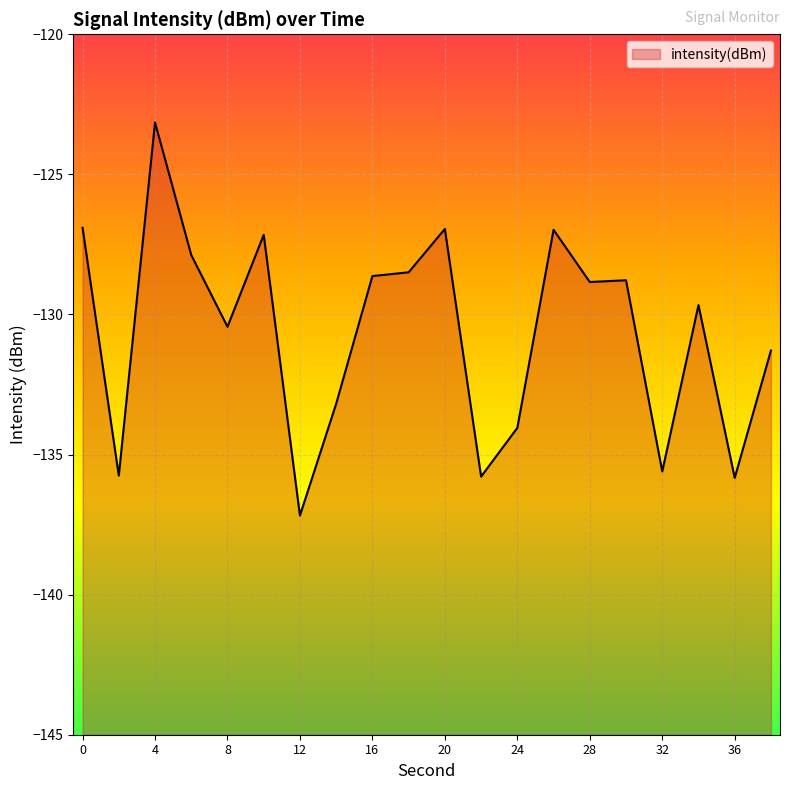

Which has a higher value, 32 or 4?

4